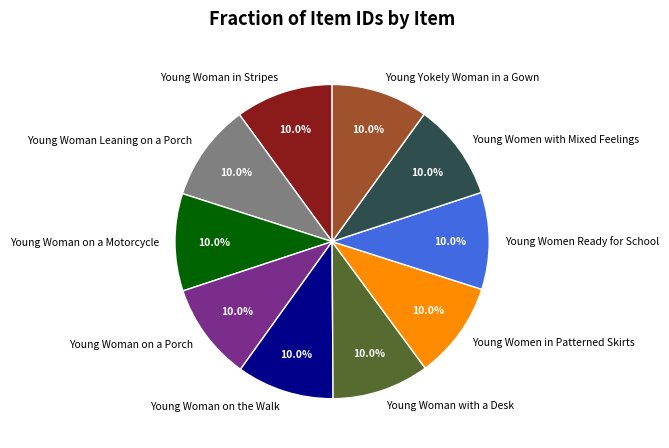

Is there a majority slice in this chart?

No